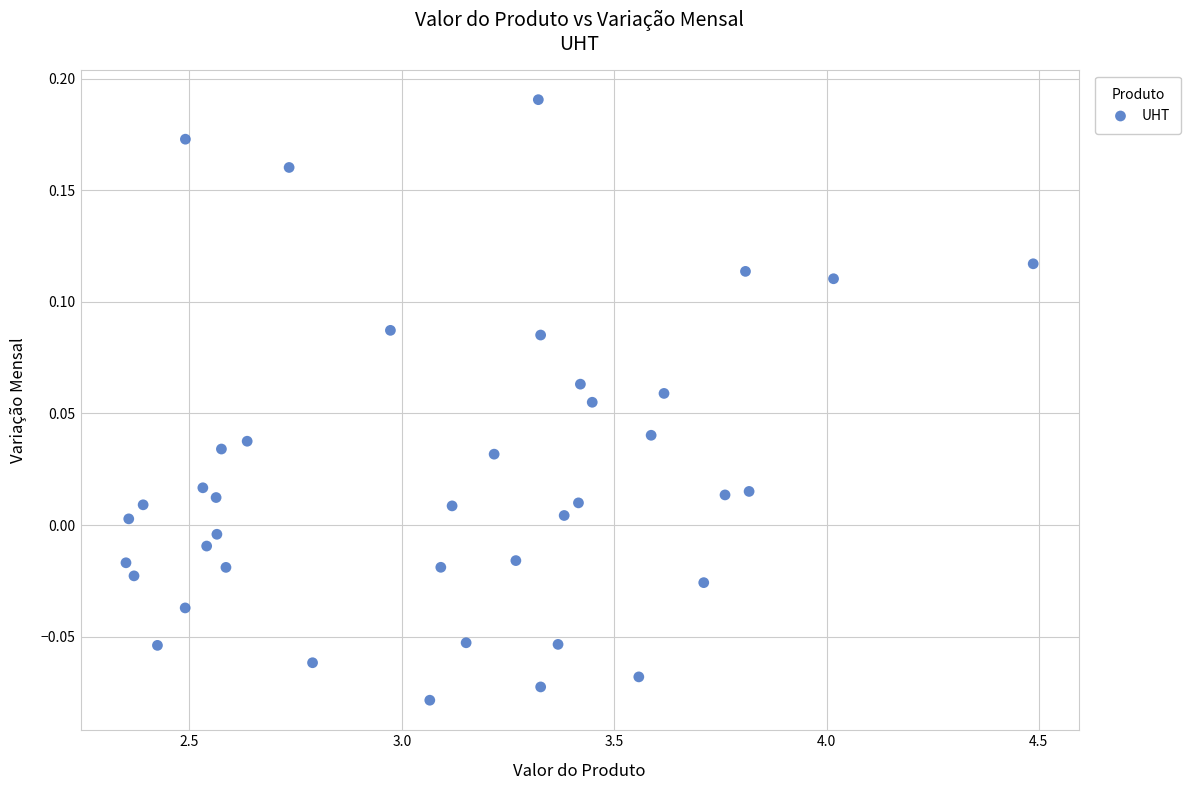

What is the range of Y values (max minus min)?

0.3